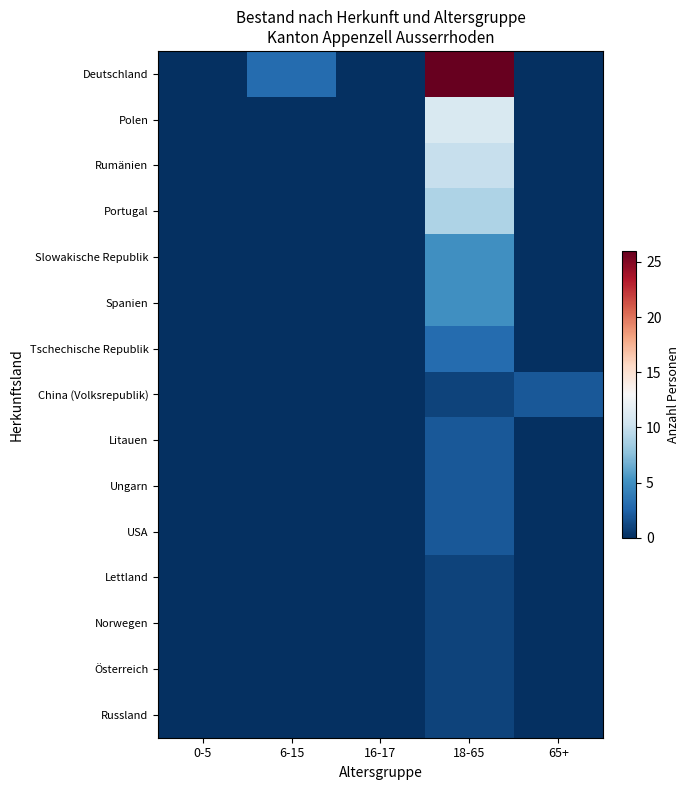

Reading left to right, transcribe all the data shown in this chart.

Deutschland: 0-5=0	6-15=3	16-17=0	18-65=26	65+=0
Polen: 0-5=0	6-15=0	16-17=0	18-65=11	65+=0
Rumänien: 0-5=0	6-15=0	16-17=0	18-65=10	65+=0
Portugal: 0-5=0	6-15=0	16-17=0	18-65=9	65+=0
Slowakische Republik: 0-5=0	6-15=0	16-17=0	18-65=5	65+=0
Spanien: 0-5=0	6-15=0	16-17=0	18-65=5	65+=0
Tschechische Republik: 0-5=0	6-15=0	16-17=0	18-65=3	65+=0
China (Volksrepublik): 0-5=0	6-15=0	16-17=0	18-65=1	65+=2
Litauen: 0-5=0	6-15=0	16-17=0	18-65=2	65+=0
Ungarn: 0-5=0	6-15=0	16-17=0	18-65=2	65+=0
USA: 0-5=0	6-15=0	16-17=0	18-65=2	65+=0
Lettland: 0-5=0	6-15=0	16-17=0	18-65=1	65+=0
Norwegen: 0-5=0	6-15=0	16-17=0	18-65=1	65+=0
Österreich: 0-5=0	6-15=0	16-17=0	18-65=1	65+=0
Russland: 0-5=0	6-15=0	16-17=0	18-65=1	65+=0